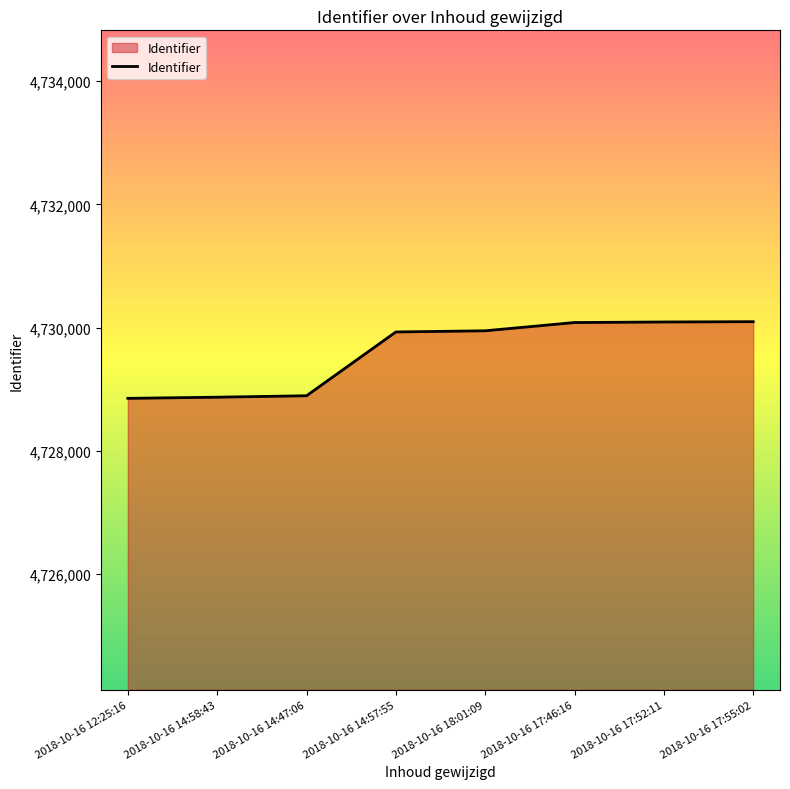

What is the difference between the values at 2018-10-16 18:01:09 and 2018-10-16 17:55:02?

148